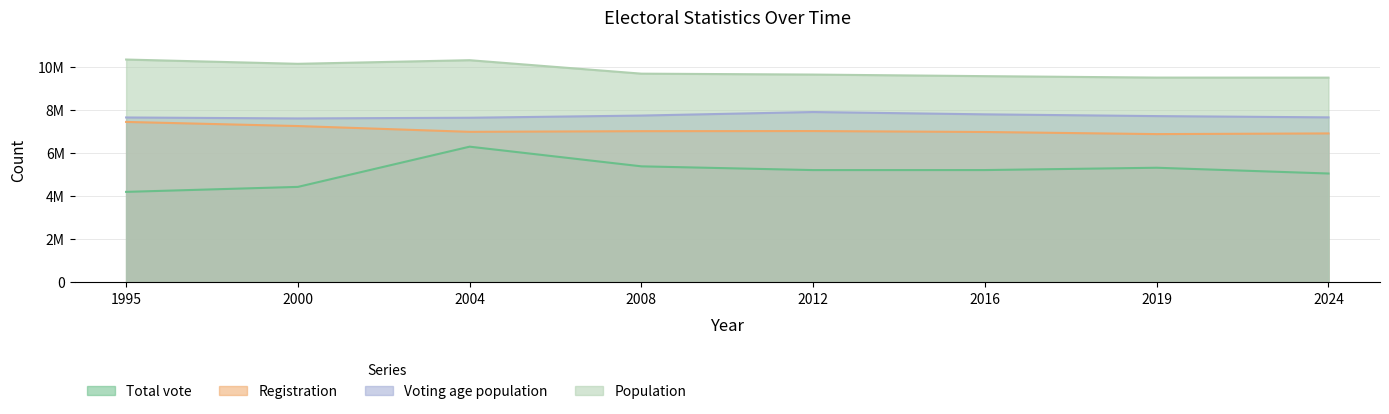

Does the chart display data point markers on the line(s)?

No